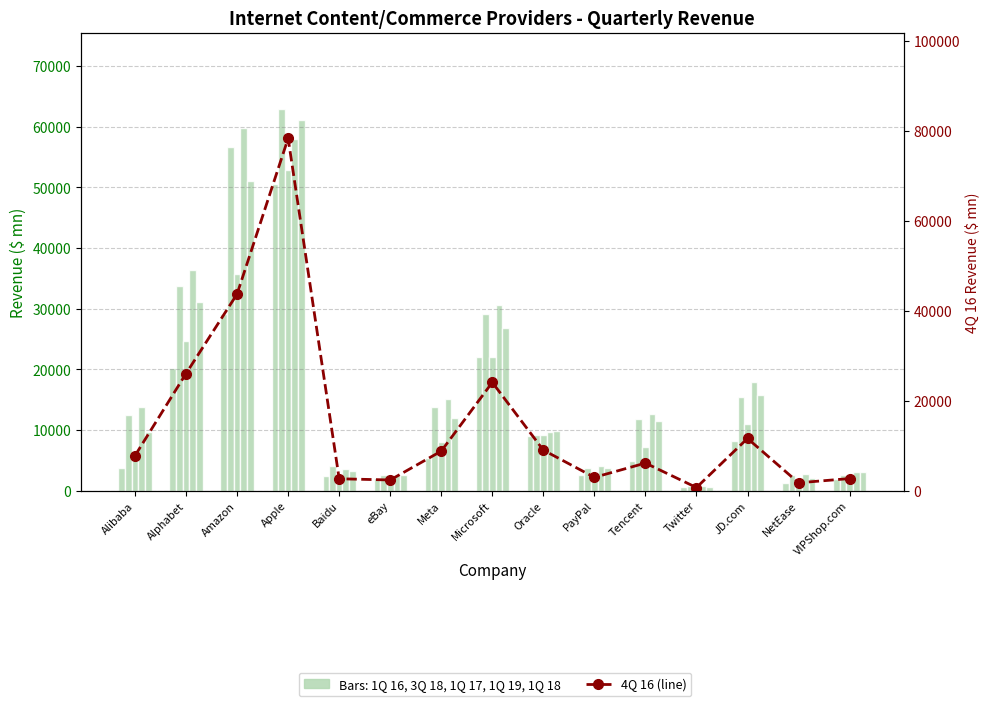

Which label corresponds to the largest value in the chart?

Apple